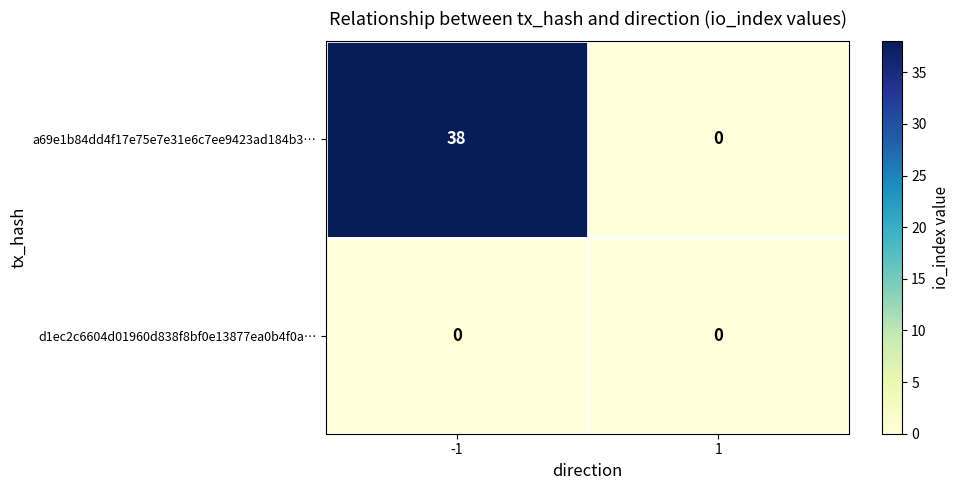

Which label corresponds to the largest value in the chart?

-1